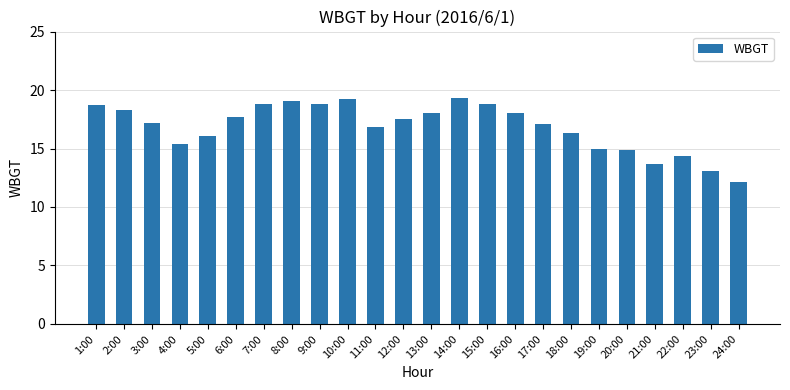

Approximately how many times larger is the value at 22:00 compared to 8:00?

0.8